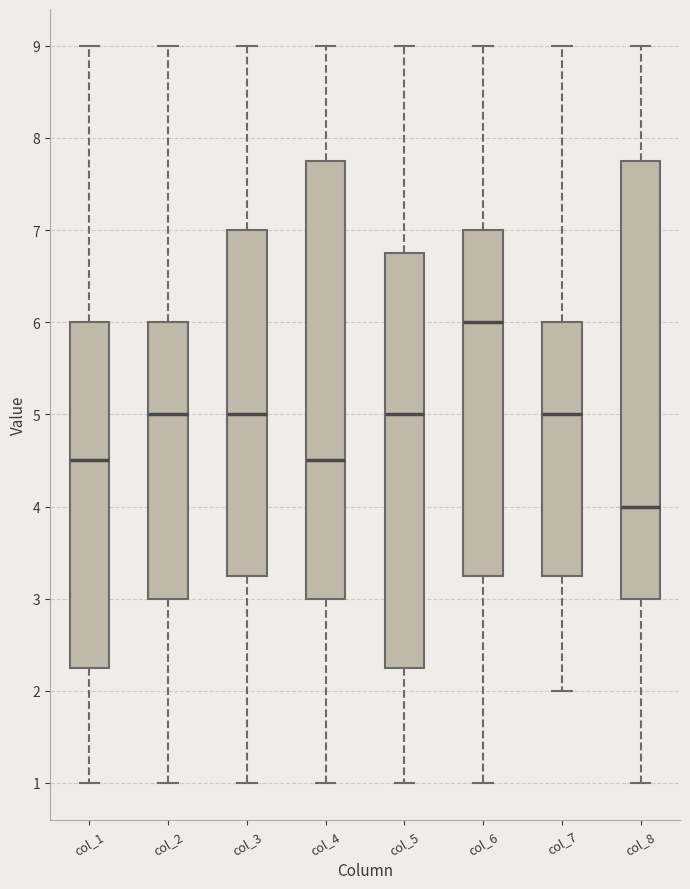

Reading left to right, read every box against the y-axis: the position of its median line, the range the box covers, and the ends of its whiskers. The values are not printed on the chart, so give them approximately, as read against the axis.

col_1: median 4.5, box 2.3 to 6.0, whiskers 1.0 to 9.0
col_2: median 5.0, box 3.0 to 6.0, whiskers 1.0 to 9.0
col_3: median 5.0, box 3.3 to 7.0, whiskers 1.0 to 9.0
col_4: median 4.5, box 3.0 to 7.8, whiskers 1.0 to 9.0
col_5: median 5.0, box 2.3 to 6.8, whiskers 1.0 to 9.0
col_6: median 6.0, box 3.3 to 7.0, whiskers 1.0 to 9.0
col_7: median 5.0, box 3.3 to 6.0, whiskers 2.0 to 9.0
col_8: median 4.0, box 3.0 to 7.8, whiskers 1.0 to 9.0